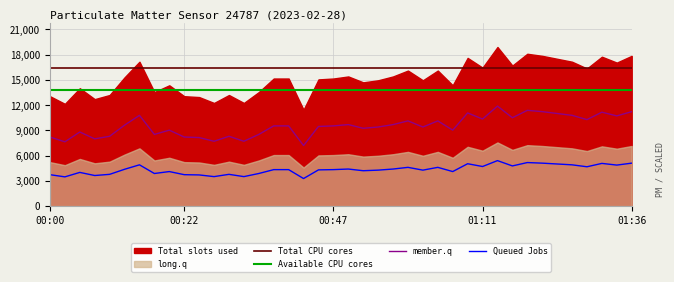

What is the minimum value for Queued Jobs?

3270.0